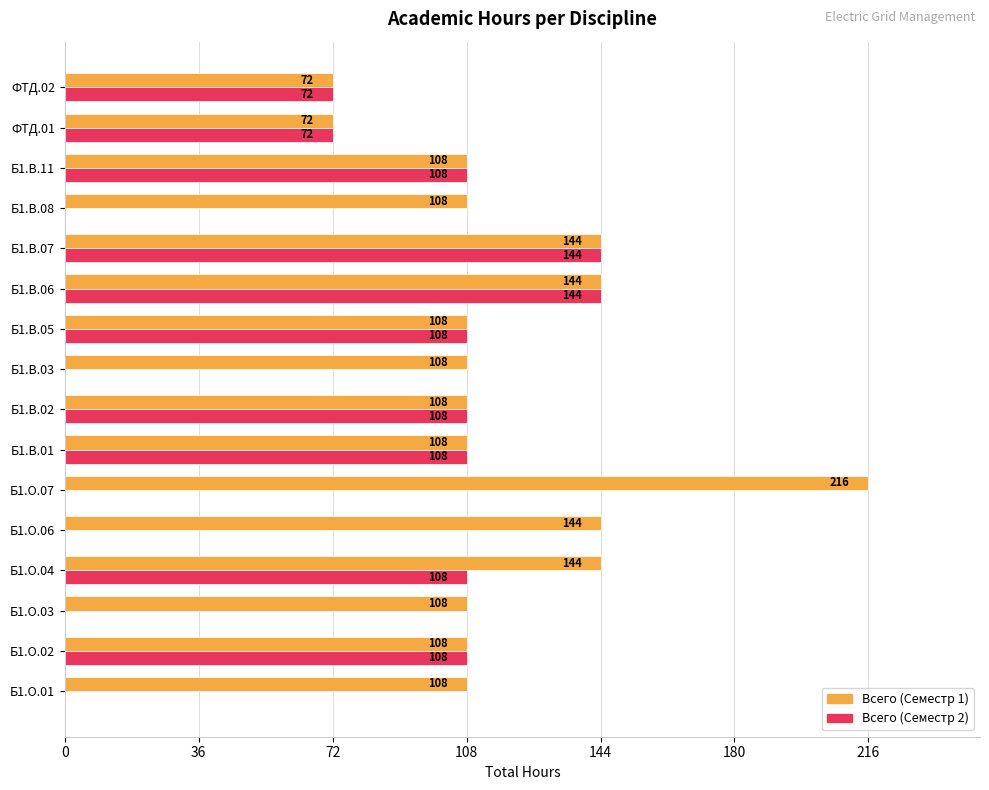

Is the value of Всего (Семестр 1) at ФТД.02 greater than the value of Всего (Семестр 2) at Б1.О.01?

Yes